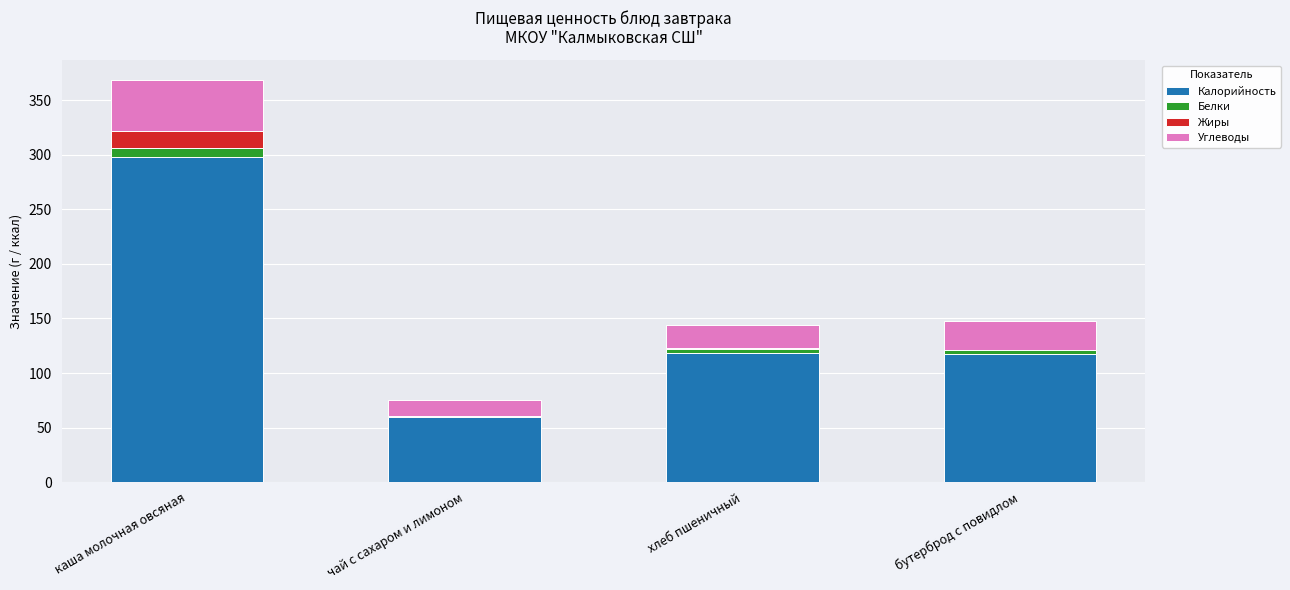

Count the number of data series in this chart.

4